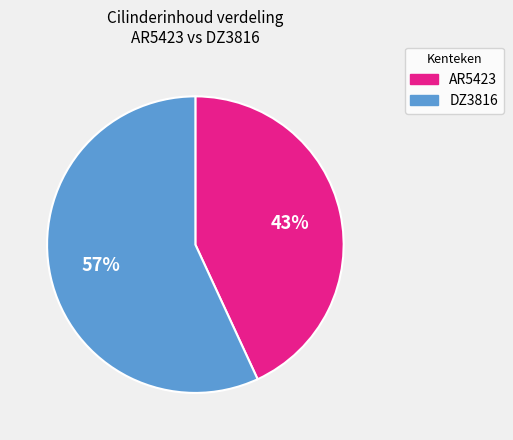

Between AR5423 and DZ3816, which is larger?

DZ3816